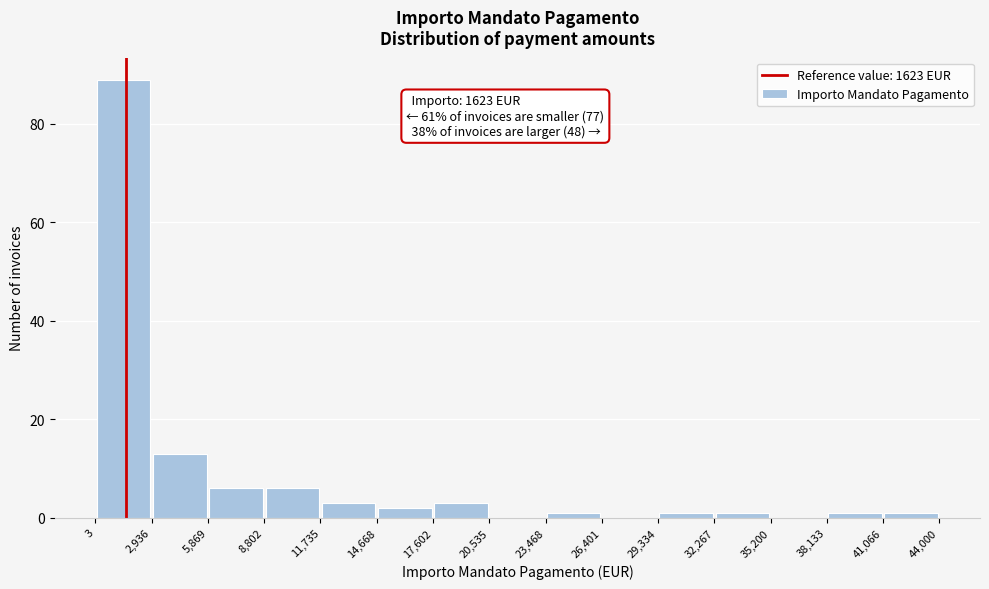

Which range on the x-axis has the tallest bar?

3 to 2,936